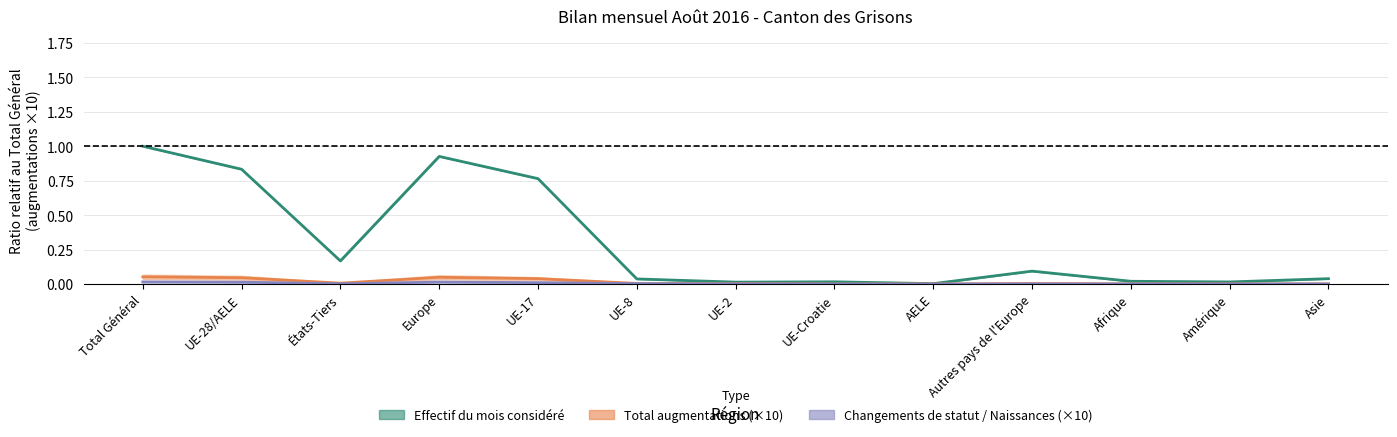

True or false: Effectif du mois considéré has more than 1 interior local peaks.

True